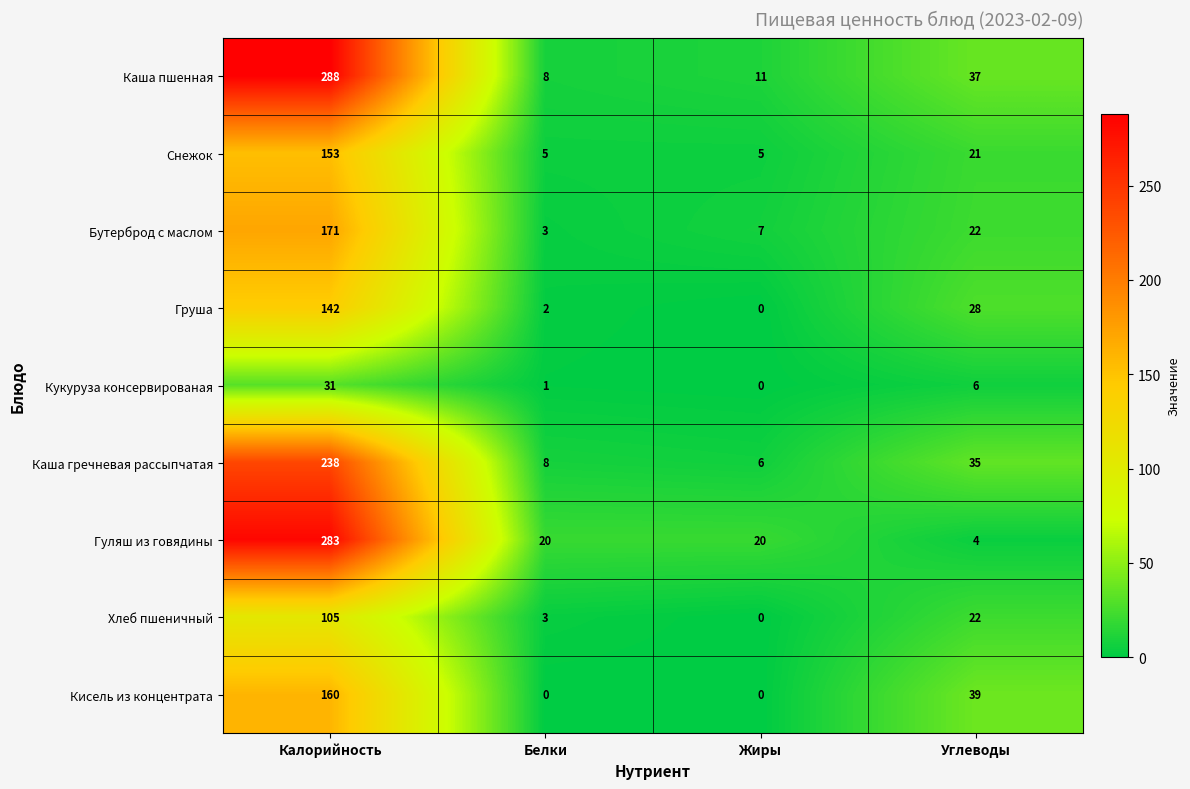

What is the difference between the Гуляш из говядины values at Белки and Калорийность?

263